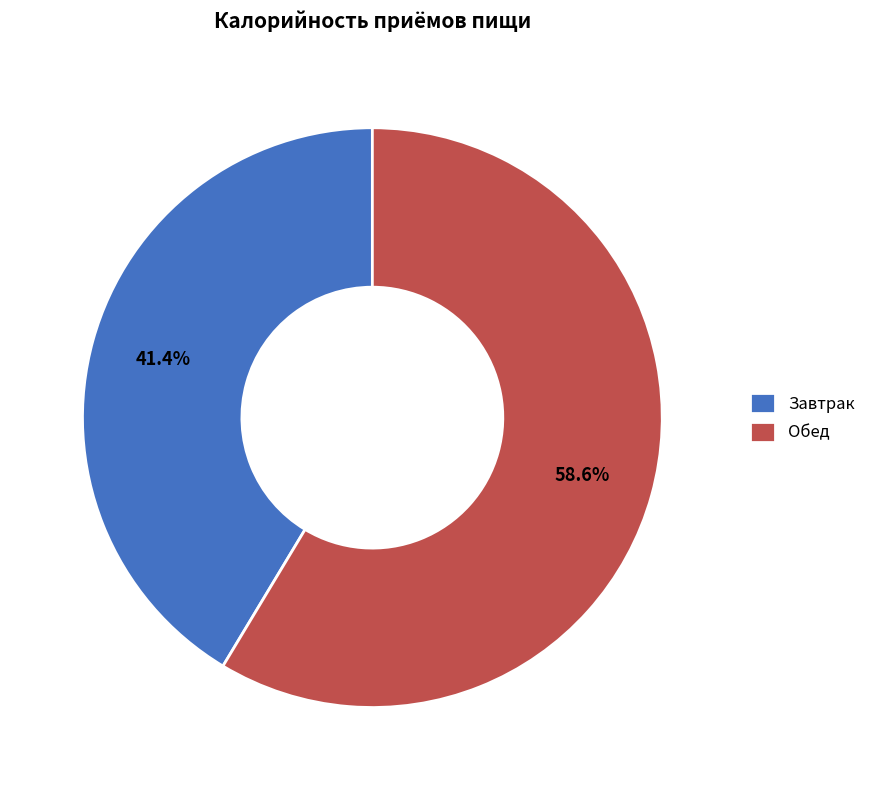

Which category has the biggest portion of the pie?

Обед